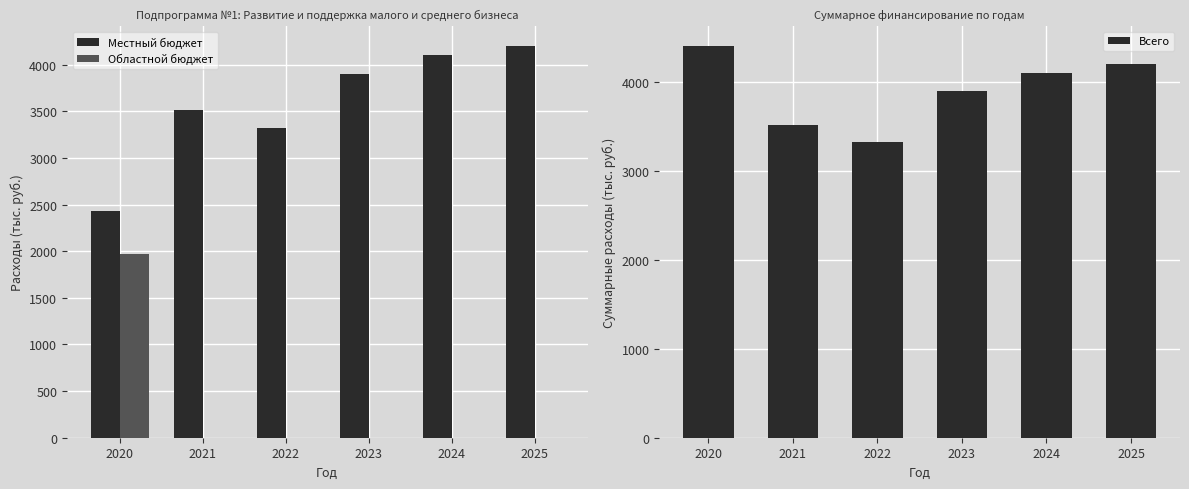

Reading right to left, list all the values displayed in this chart.

Местный бюджет: 4200.0	4100.0	3900.0	3319.4	3514.8	2430.0
Областной бюджет: 0.0	0.0	0.0	0.0	0.0	1970.0
Всего: 4200.0	4100.0	3900.0	3319.4	3514.8	4400.0